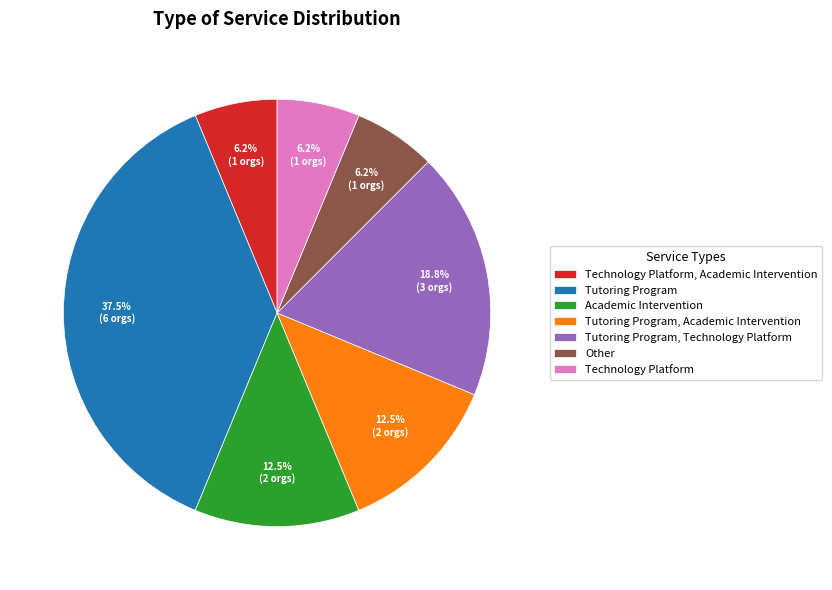

Between Technology Platform, Academic Intervention and Academic Intervention, which is larger?

Academic Intervention